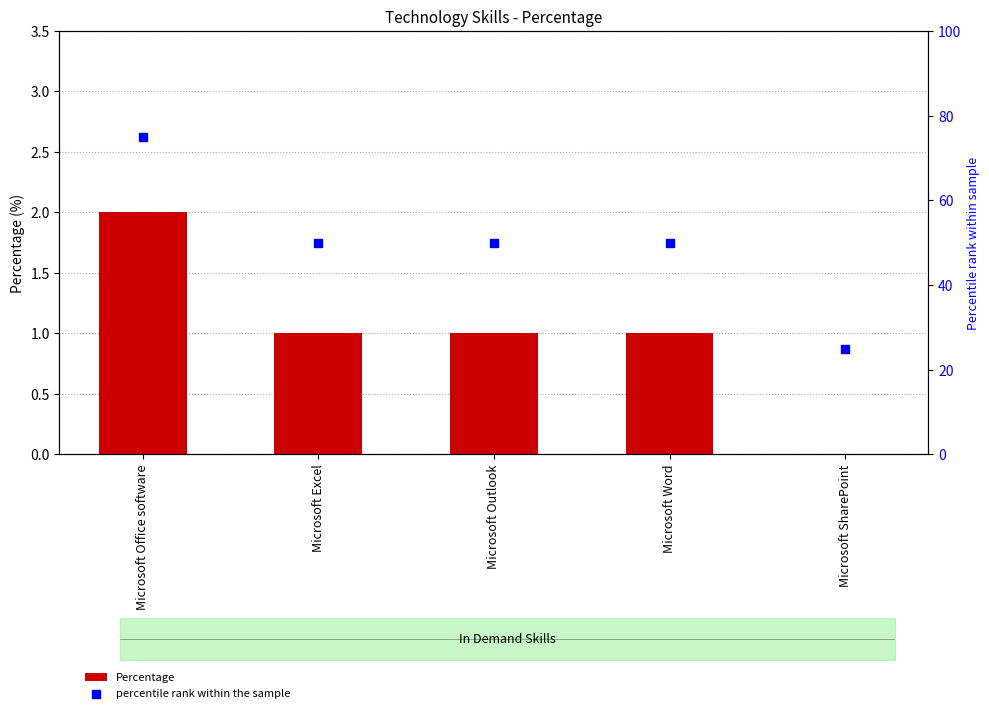

Which series has the widest spread of Y values?

percentile rank within the sample